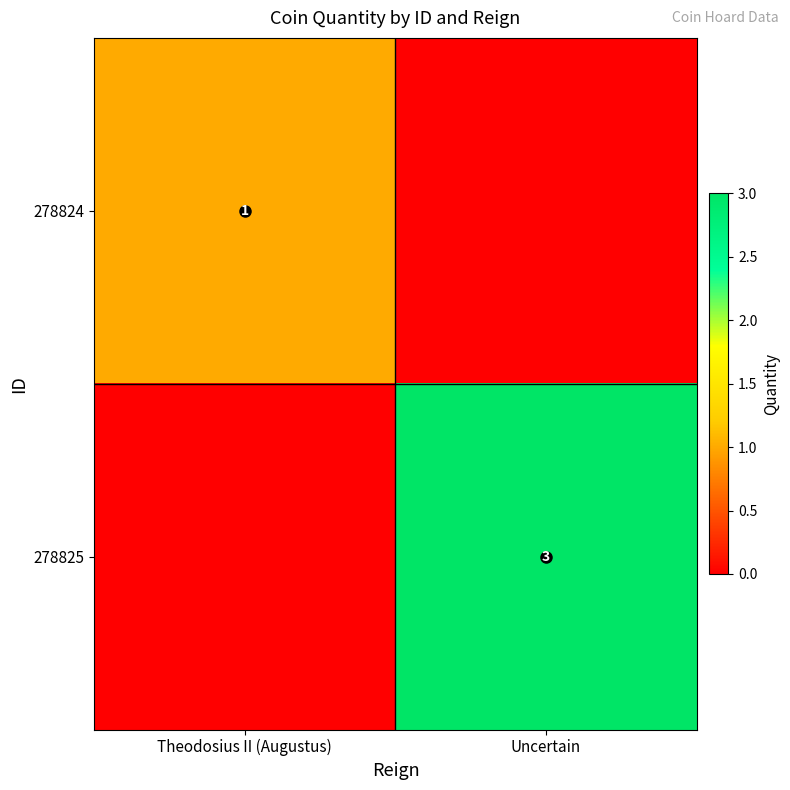

True or false: 278824 has a value of 1 at Theodosius II (Augustus).

True